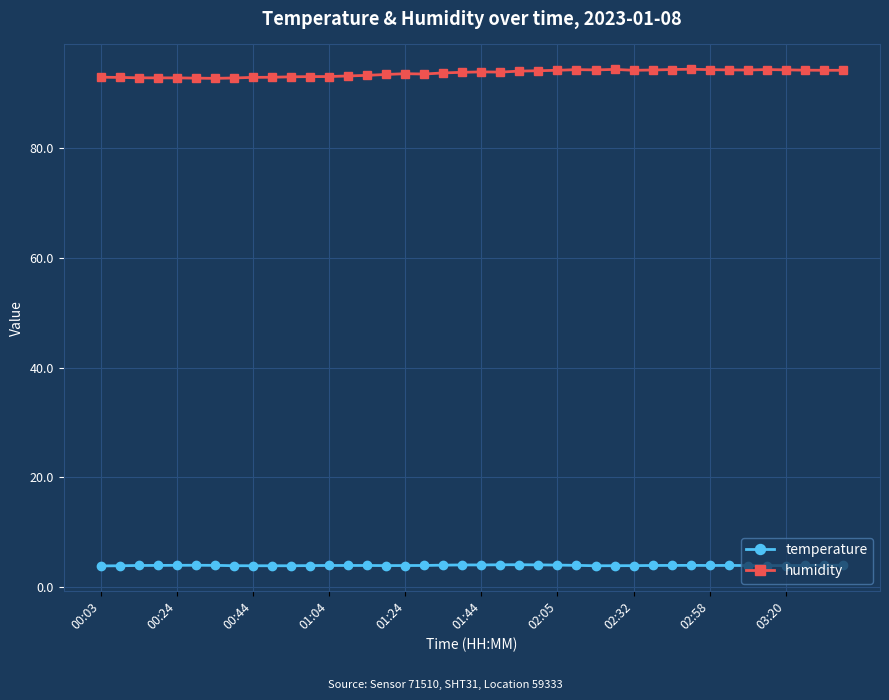

Which series has the largest total across all categories?

humidity